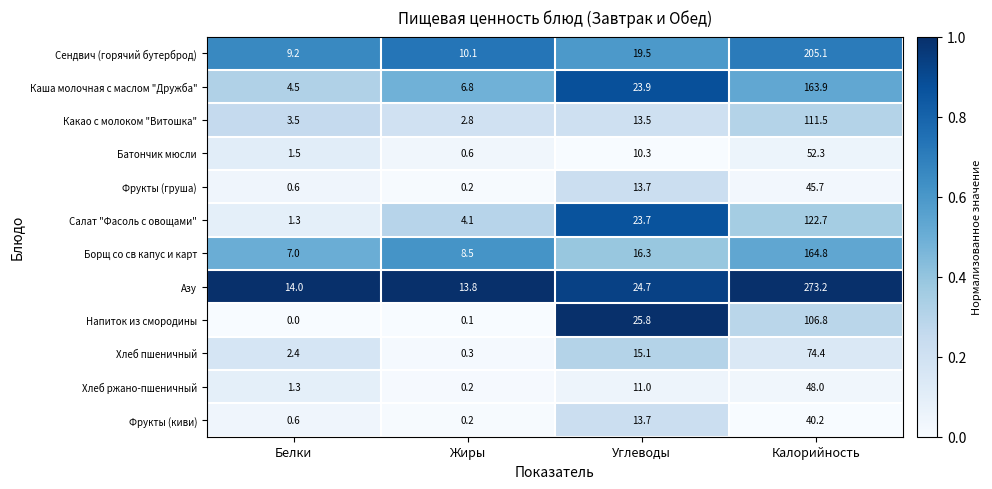

Is it true that Азу equals 273.2 at Калорийность?

True